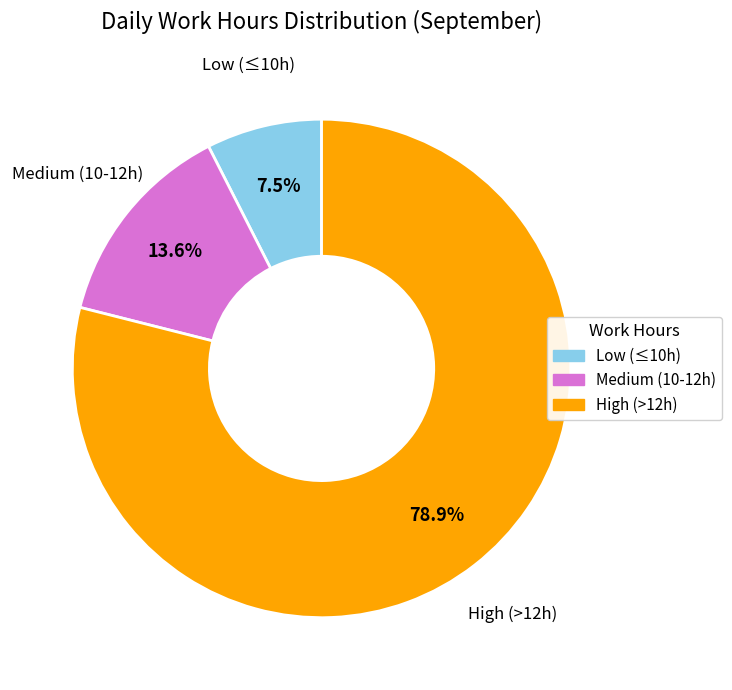

Is there any slice that represents more than half of the pie?

Yes